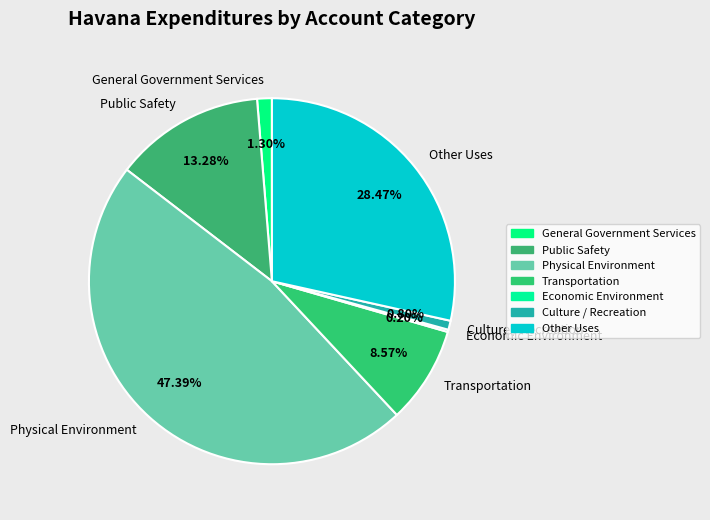

What is the total percentage of Physical Environment and Other Uses?

75.9%